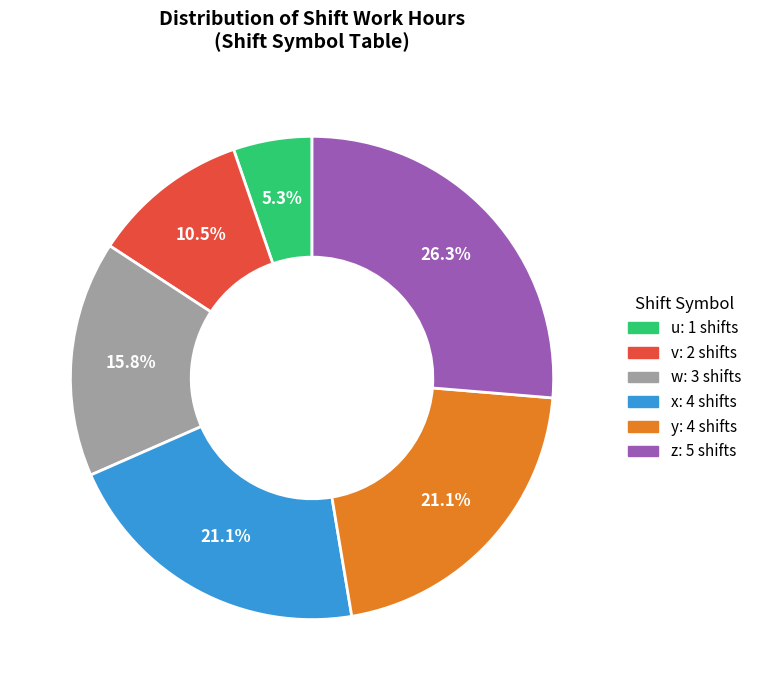

Is it true that y is 31% of the pie?

False